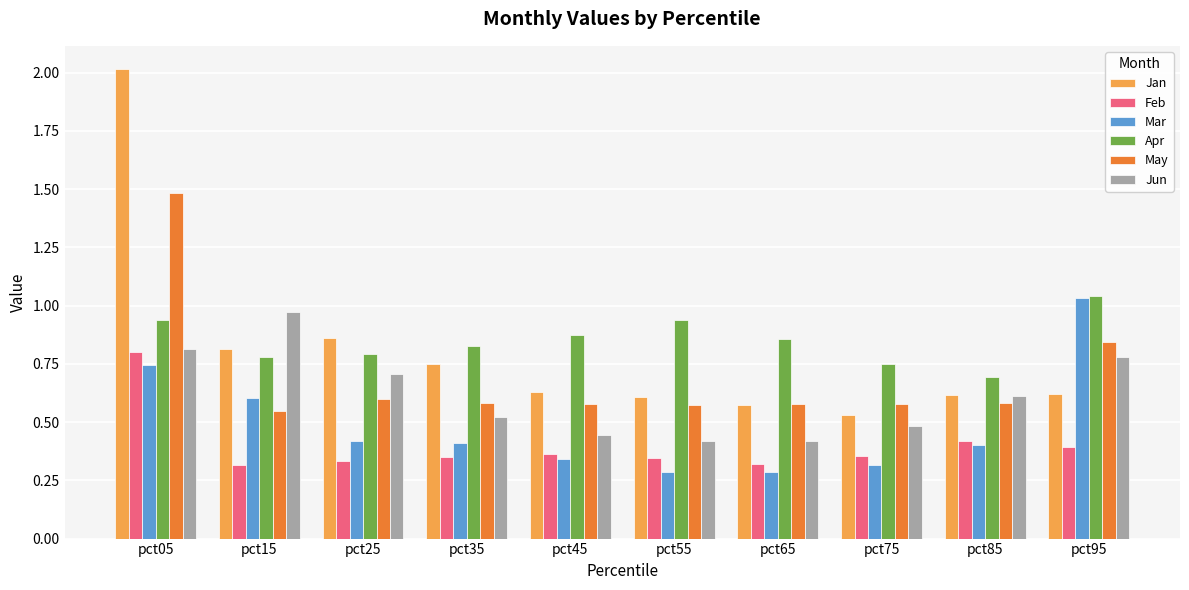

What is the greatest value displayed?

2.0